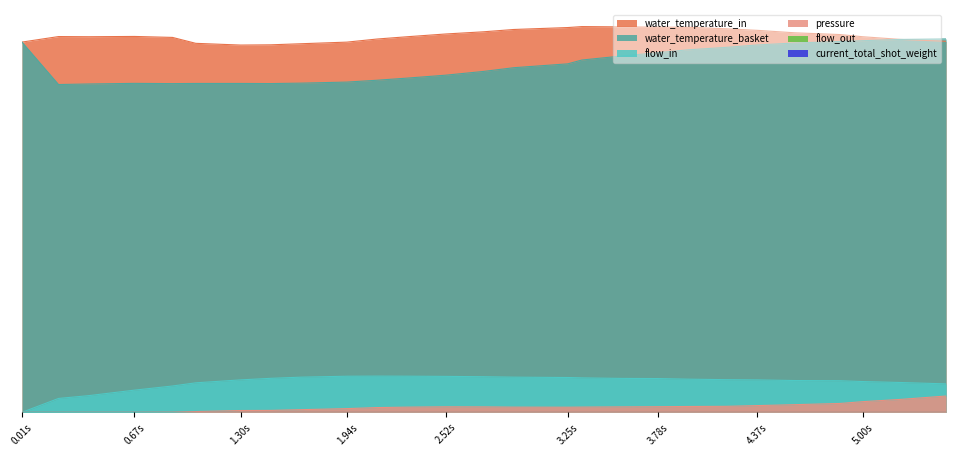

What is the sum of all water_temperature_basket values?

2332.8